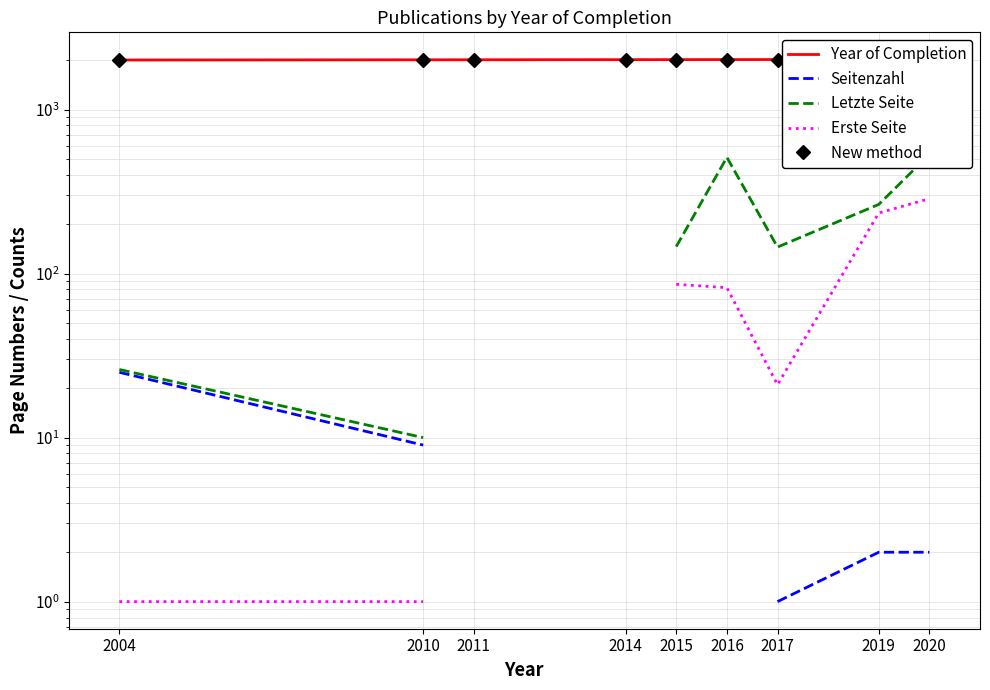

What is the minimum value shown in the chart?

1.0